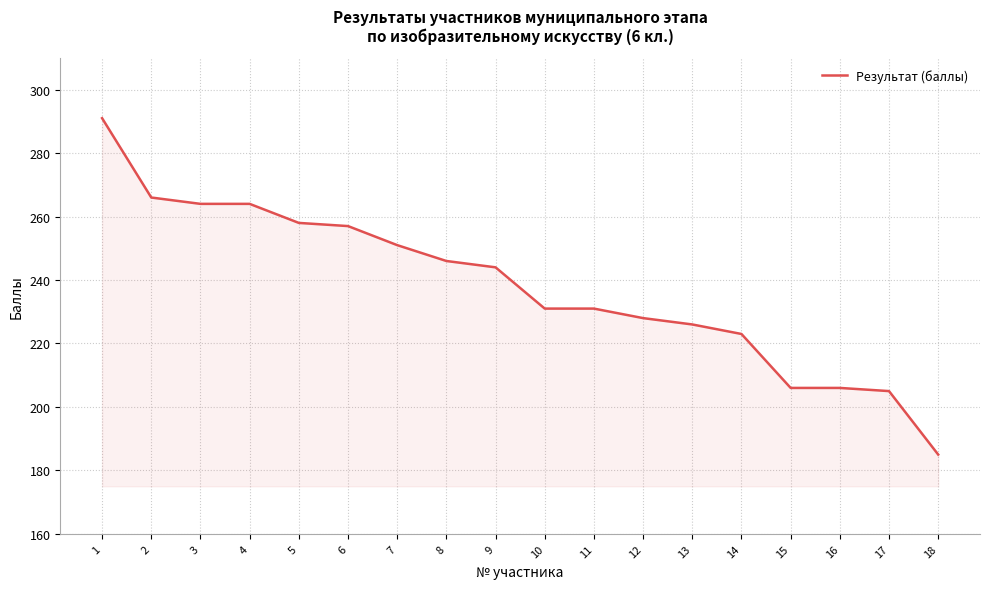

What is the approximate value at 16, to the nearest 5?

205